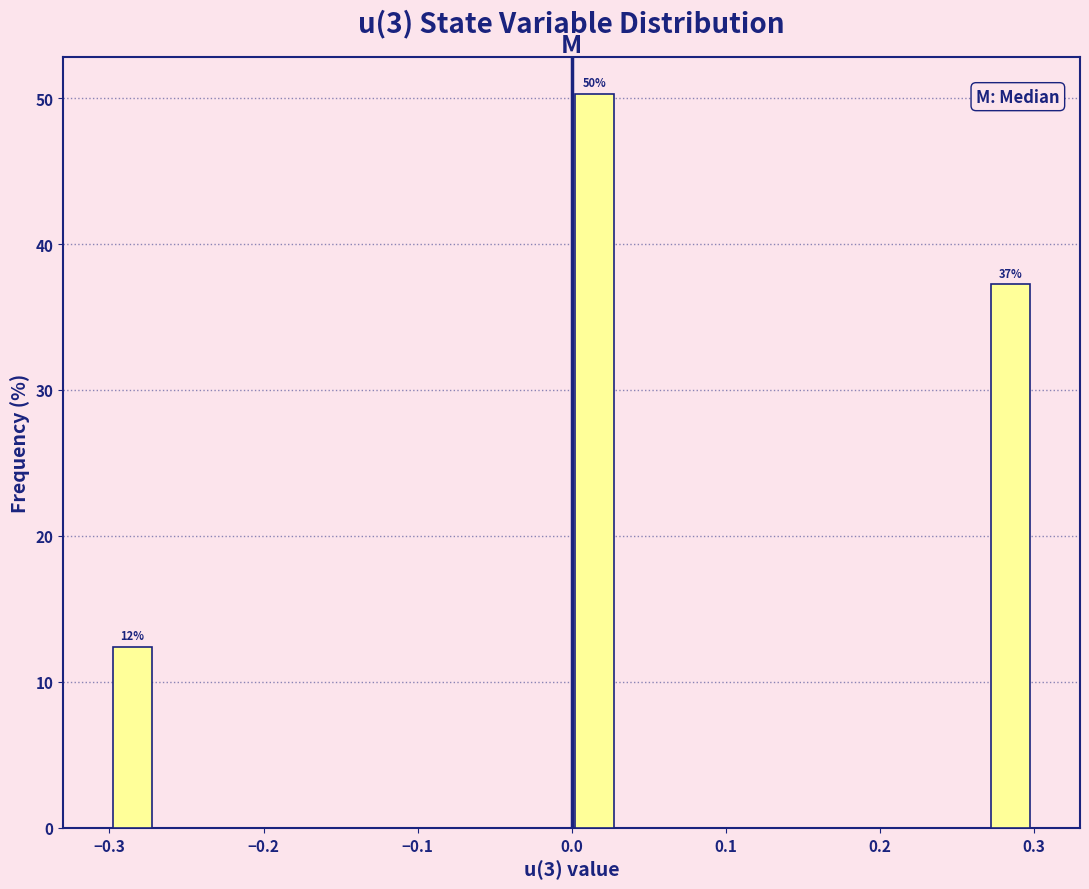

Read against the x-axis, roughly where is the centre of the tallest bar?

0.02